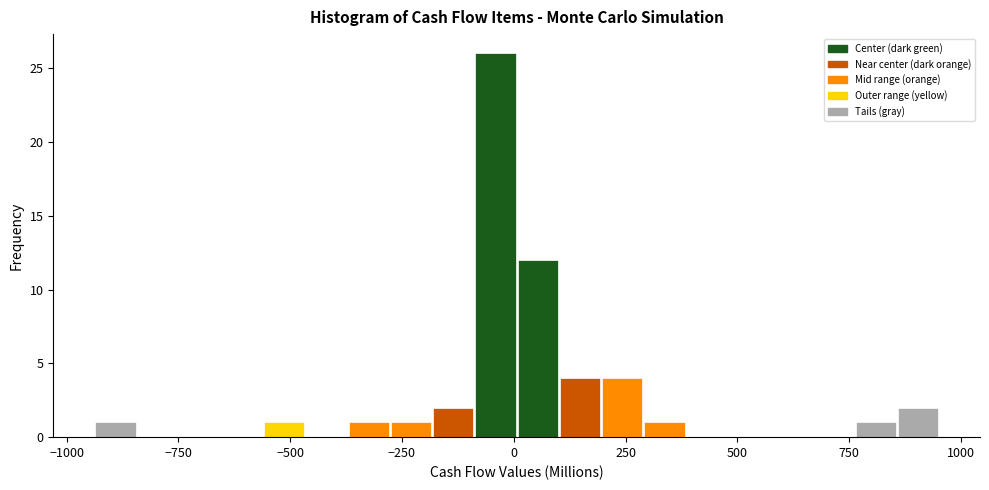

Around what value on the x-axis is the tallest bar? Give the approximate position of its centre, as read against the axis.

-50